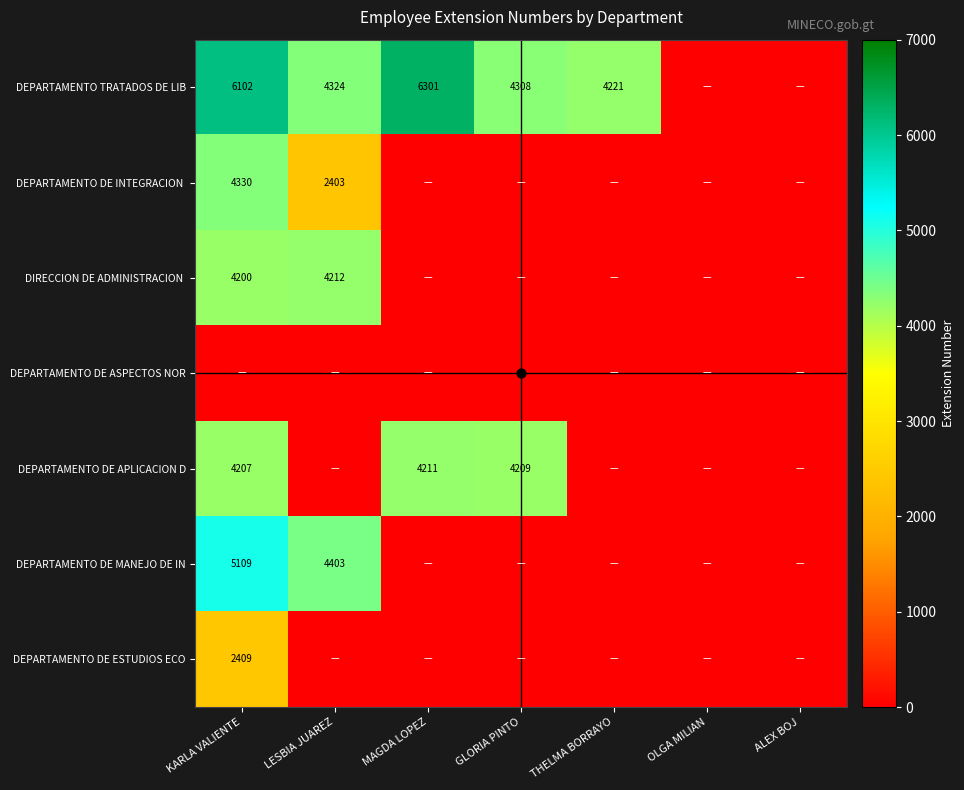

Is the value of DEPARTAMENTO DE APLICACION D at THELMA BORRAYO greater than the value of DEPARTAMENTO DE MANEJO DE IN at OLGA MILIAN?

No